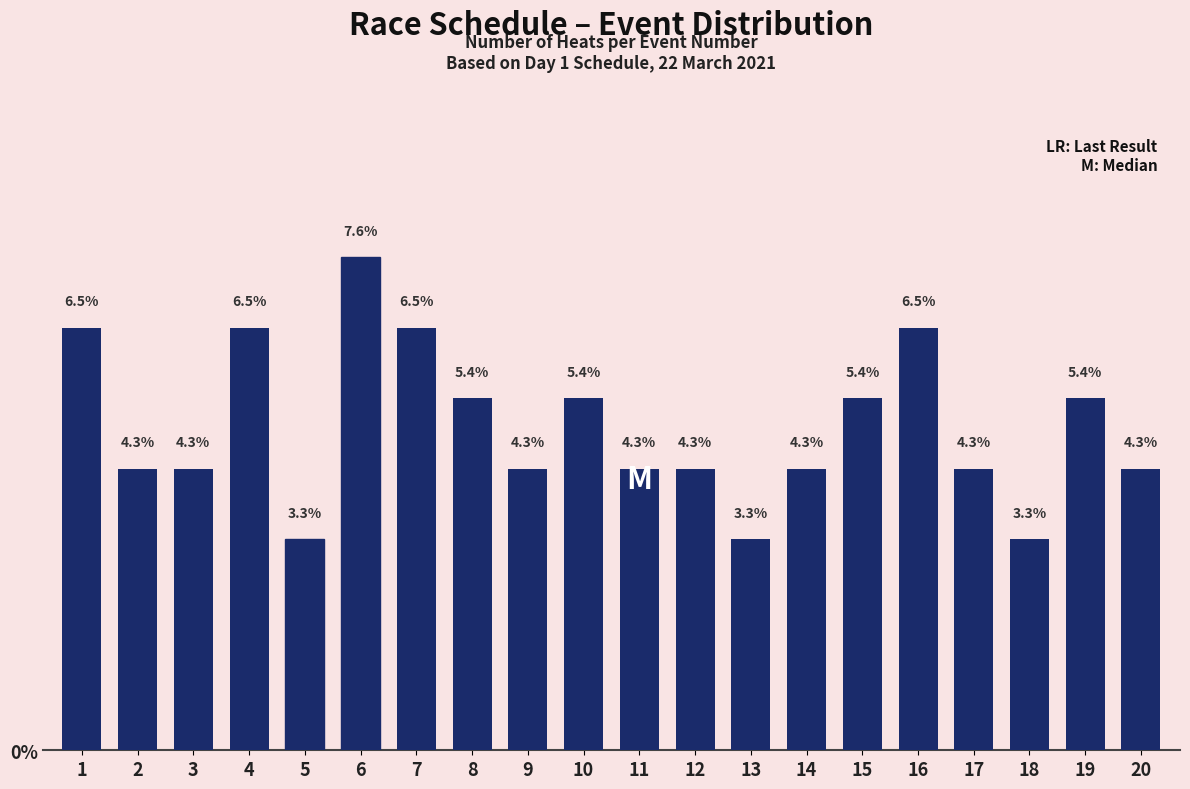

Reading right to left, list all the values displayed in this chart.

20=4.3	19=5.4	18=3.3	17=4.3	16=6.5	15=5.4	14=4.3	13=3.3	12=4.3	11=4.3	10=5.4	9=4.3	8=5.4	7=6.5	6=7.6	5=3.3	4=6.5	3=4.3	2=4.3	1=6.5